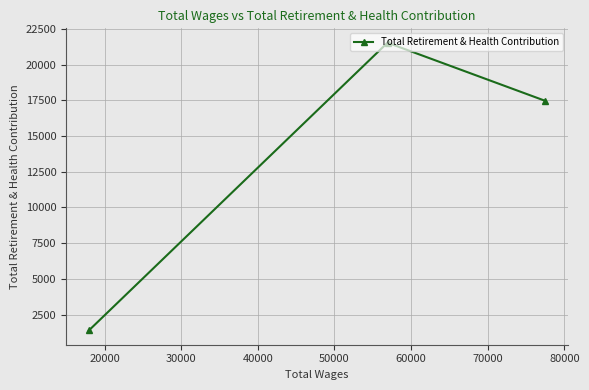

What is the sum of all values?

40399